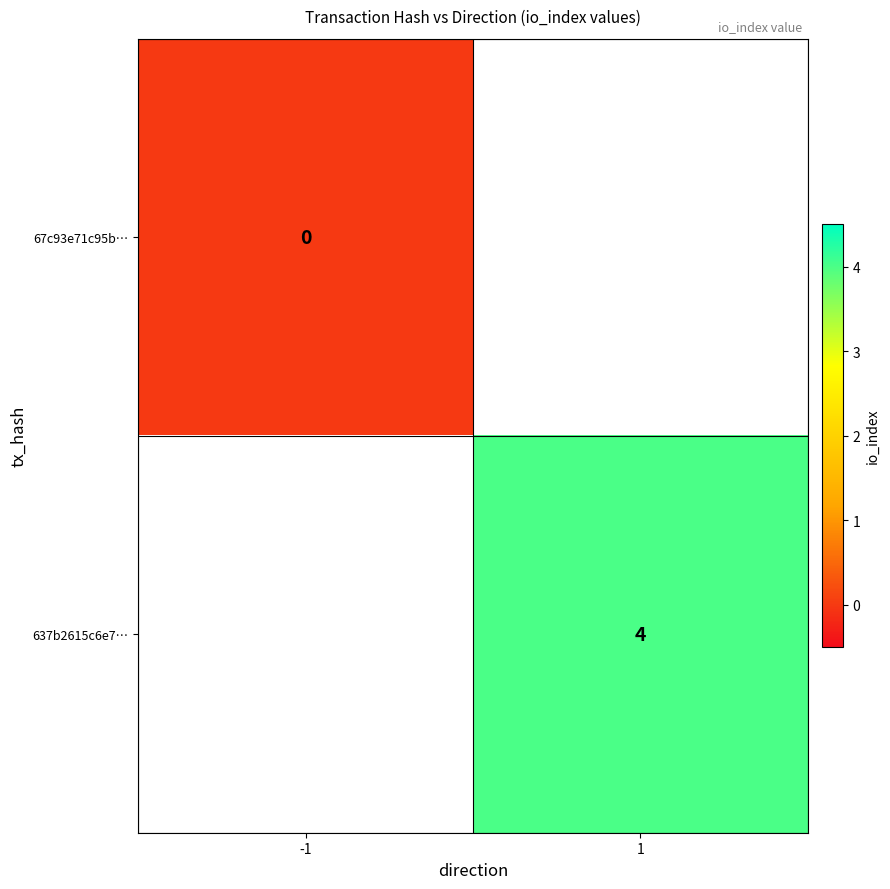

The 637b2615c6e7… series shows 1 at 1. True or false?

False